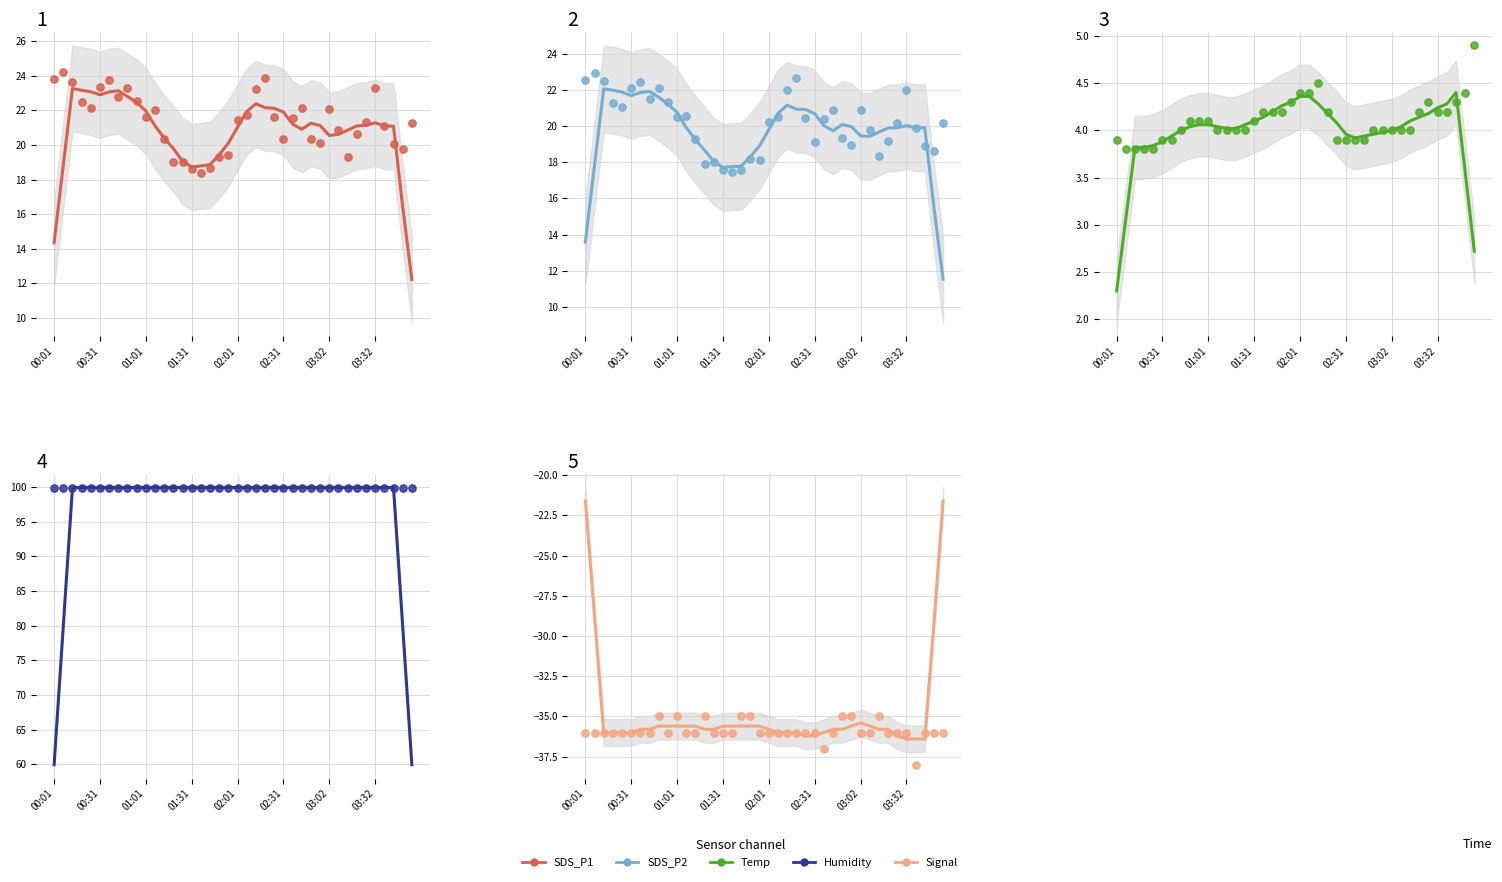

What are all the series names shown in the legend?

SDS_P1, SDS_P2, Temp, Humidity, Signal